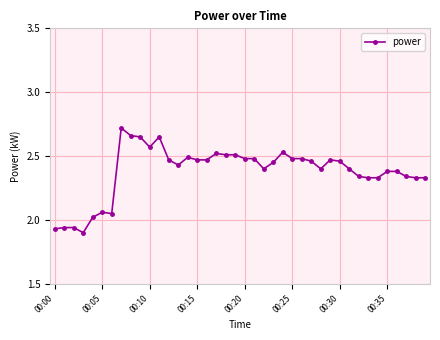

What is the difference between the maximum and minimum values?

0.8